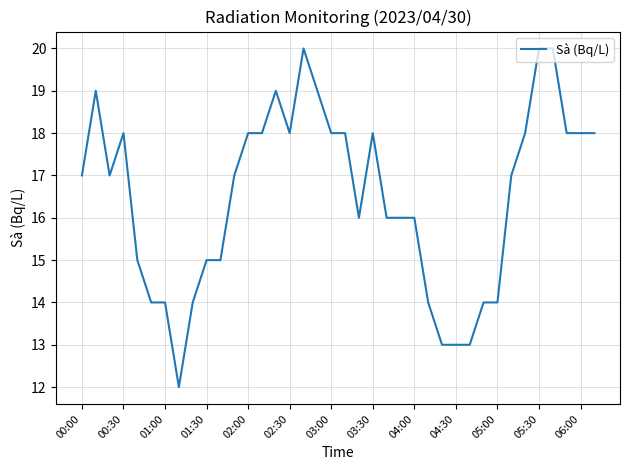

Reading left to right, list all the values displayed in this chart.

17	19	17	18	15	14	14	12	14	15	15	17	18	18	19	18	20	19	18	18	16	18	16	16	16	14	13	13	13	14	14	17	18	20	20	18	18	18